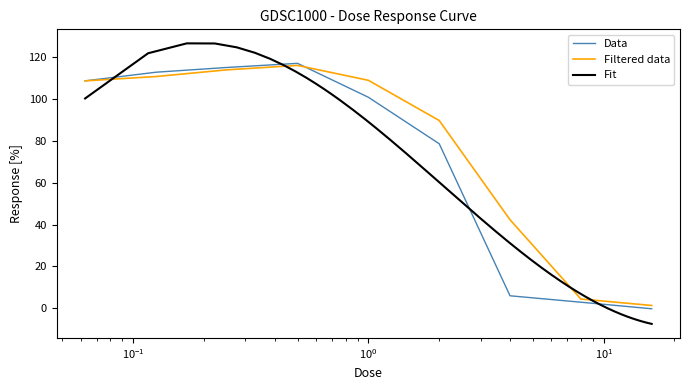

What is the sum of all values?

641.9